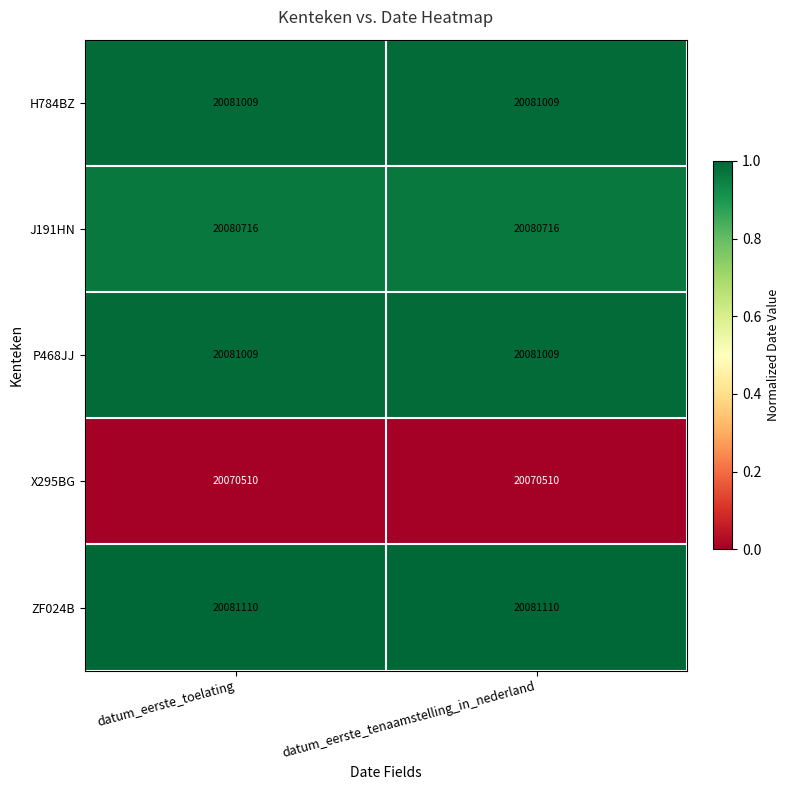

What is the total value across all series at datum_eerste_tenaamstelling_in_nederland?

100394354